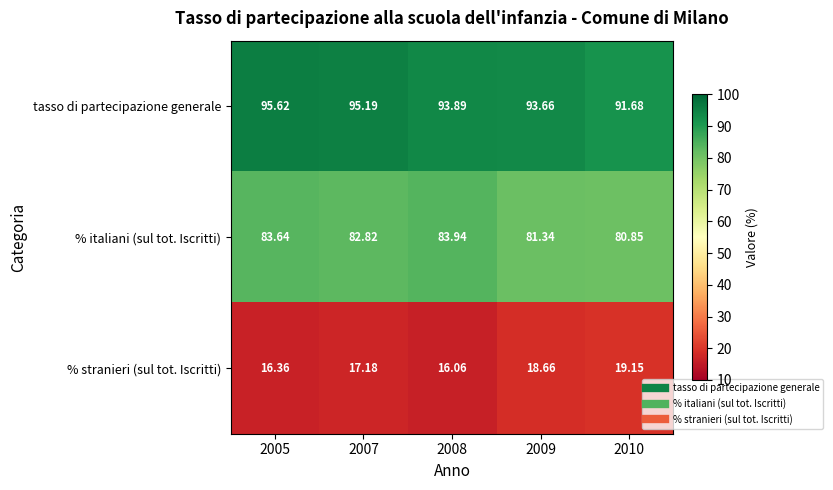

How many distinct data groups are displayed?

3